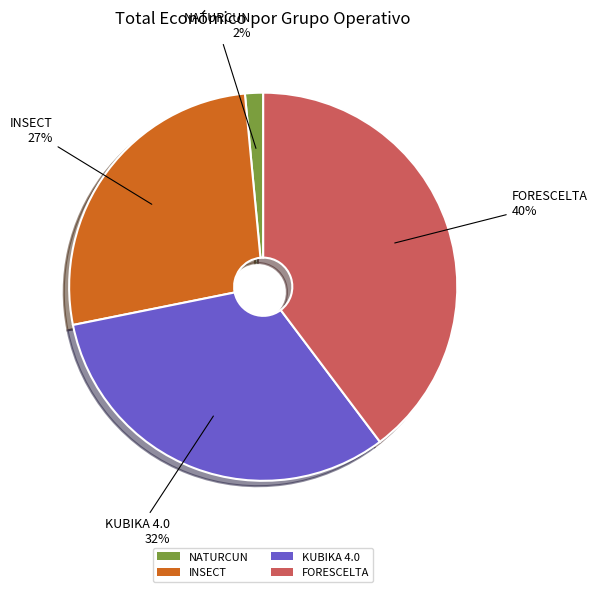

How many segments does this pie chart have?

4